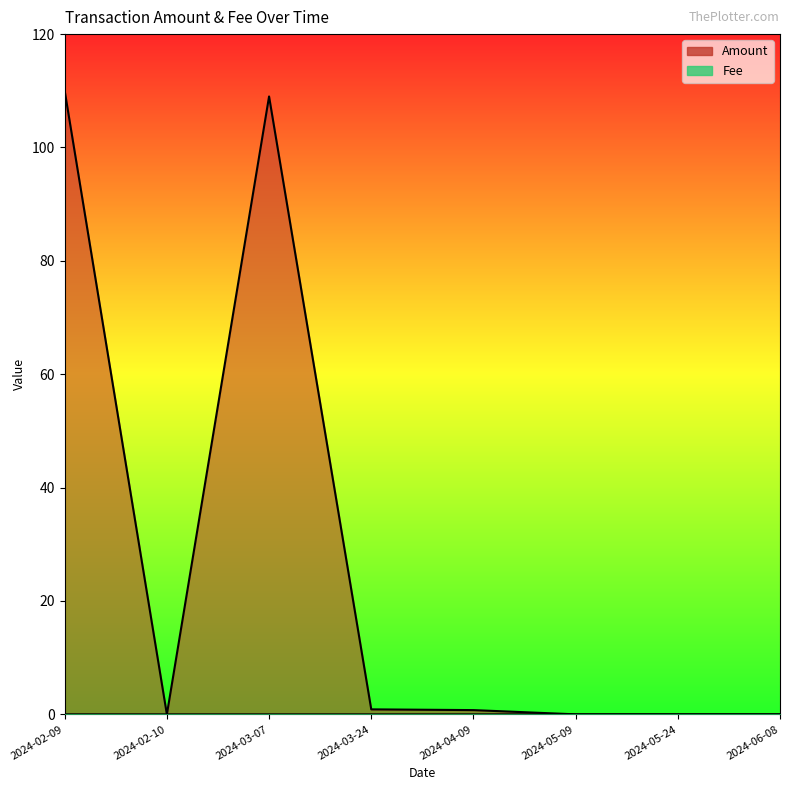

How many categories are shown in the chart?

8